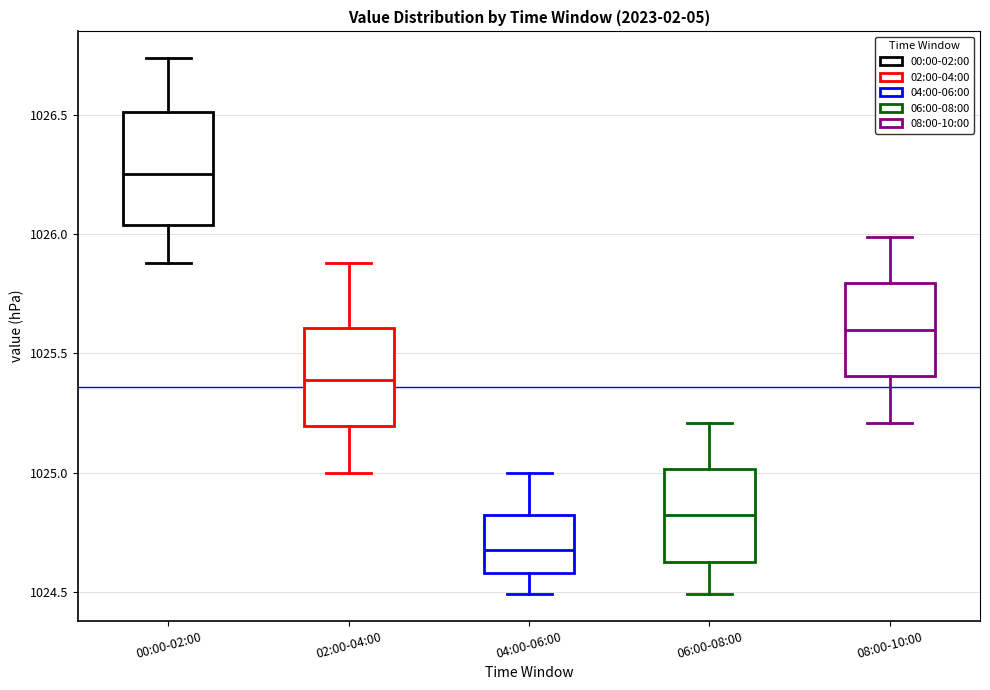

Reading left to right, transcribe this box plot: for each box, give where its median line is, the range the box spans, and where its two whiskers end, as read against the y-axis. The values are not printed on the chart, so give them approximately, as read against the axis.

00:00-02:00: median 1026.25, box 1026.05 to 1026.50, whiskers 1025.90 to 1026.75
02:00-04:00: median 1025.40, box 1025.20 to 1025.60, whiskers 1025.00 to 1025.90
04:00-06:00: median 1024.70, box 1024.60 to 1024.80, whiskers 1024.50 to 1025.00
06:00-08:00: median 1024.80, box 1024.65 to 1025.00, whiskers 1024.50 to 1025.20
08:00-10:00: median 1025.60, box 1025.40 to 1025.80, whiskers 1025.20 to 1026.00